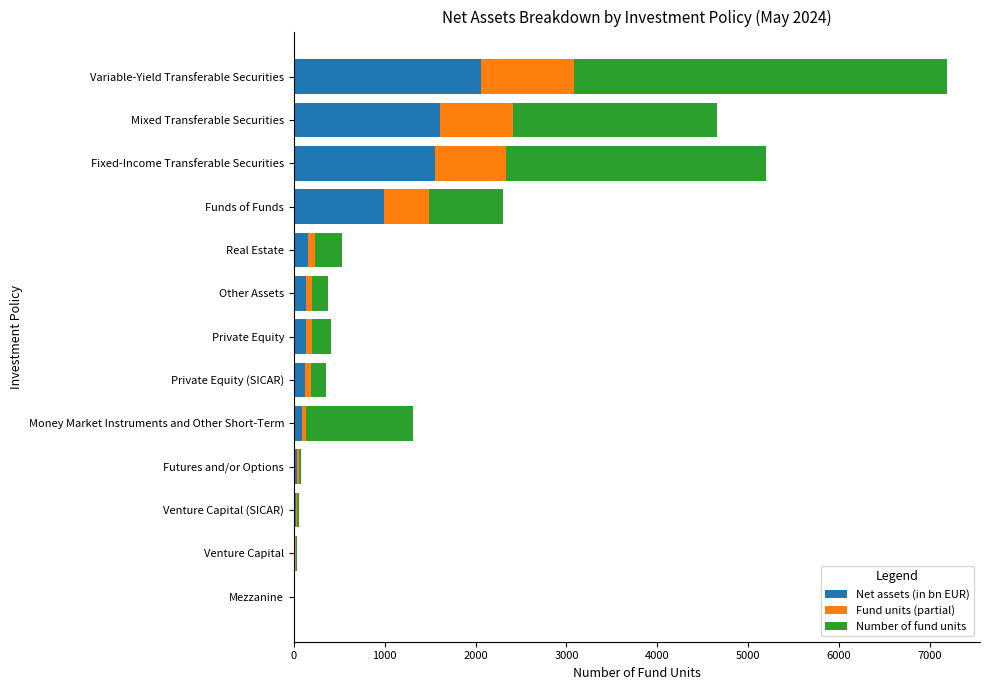

Count the number of categories in the chart.

13